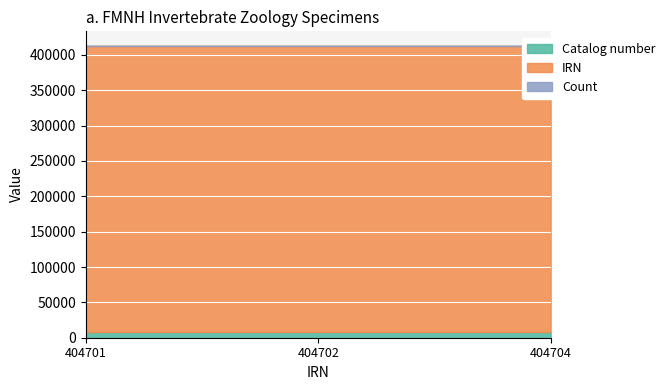

Is the value of Count at 404704 greater than the value of Catalog number at 404704?

No